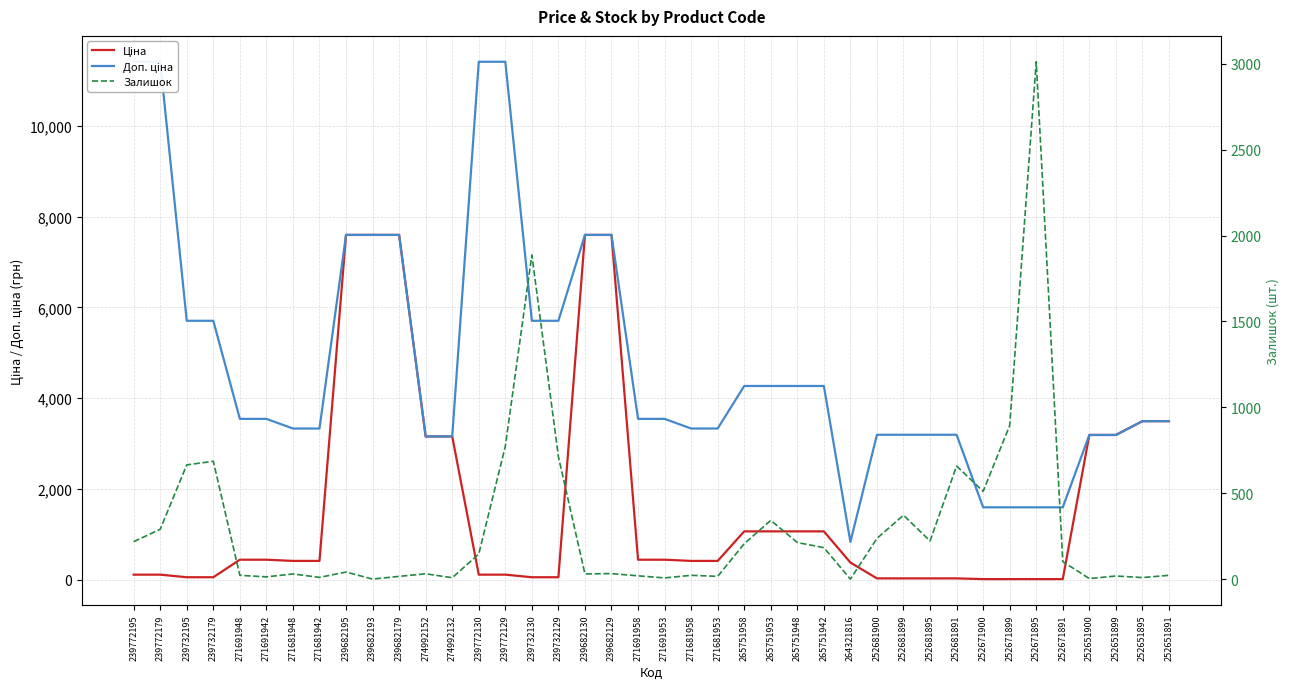

What is the maximum value shown in the chart?

11410.0